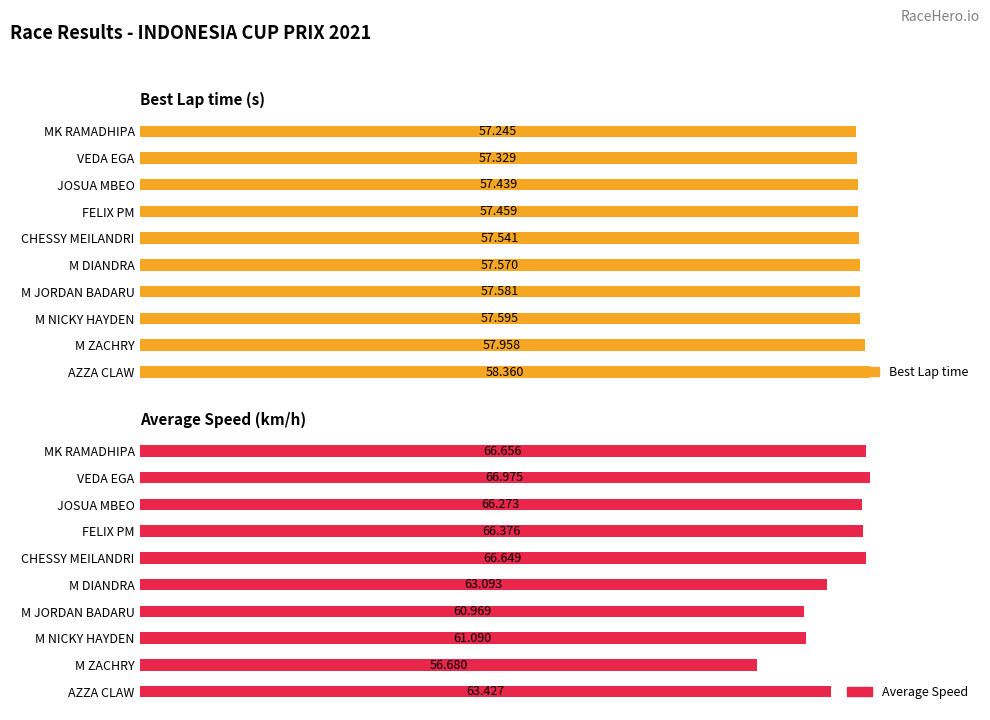

What is the sum of the Average Speed values at 9 and 5?

126.5